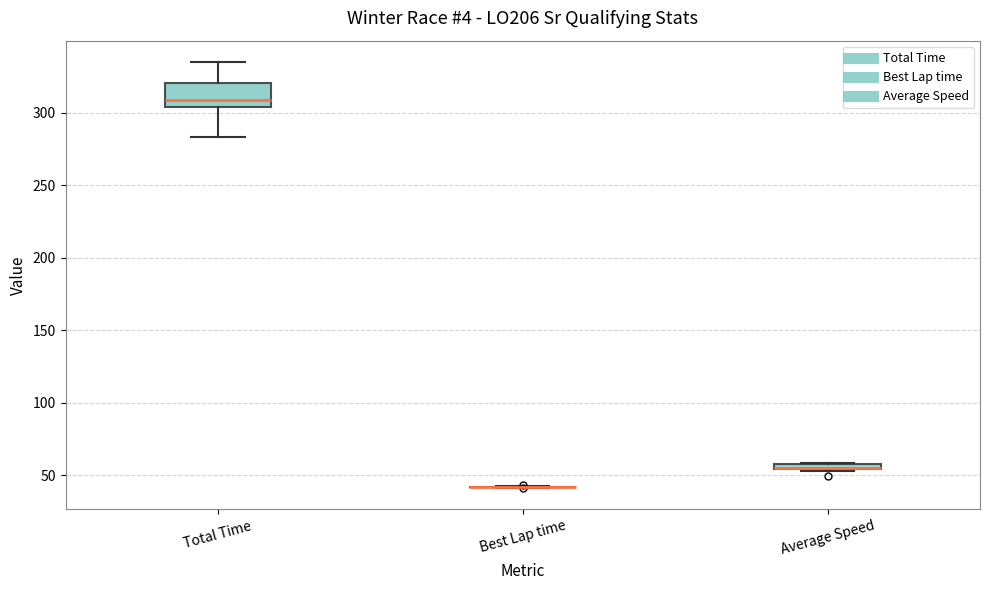

Comparing the boxes themselves (not the whiskers), which one is the tallest?

Total Time